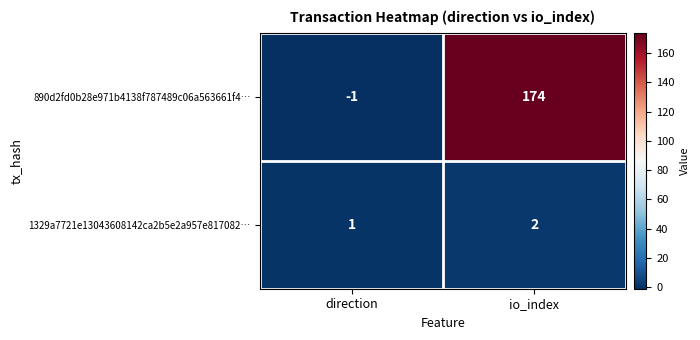

At io_index, list the series in order from smallest to largest.

1329a7721e13043608142ca2b5e2a957e817082…, 890d2fd0b28e971b4138f787489c06a563661f4…